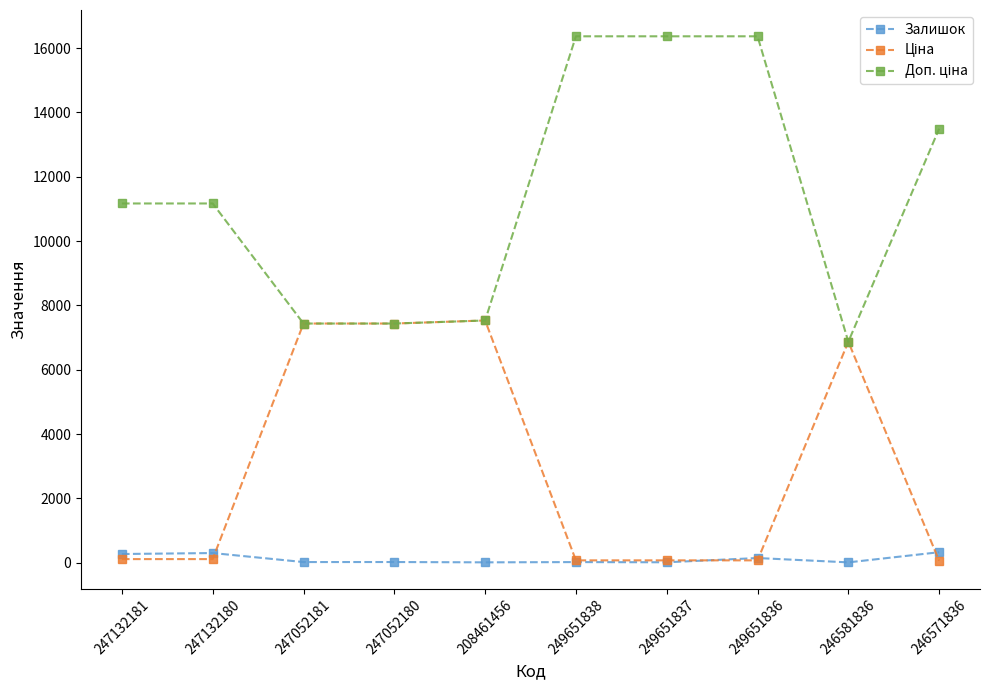

True or false: Залишок has a value of 19.0 at 249651838.

True